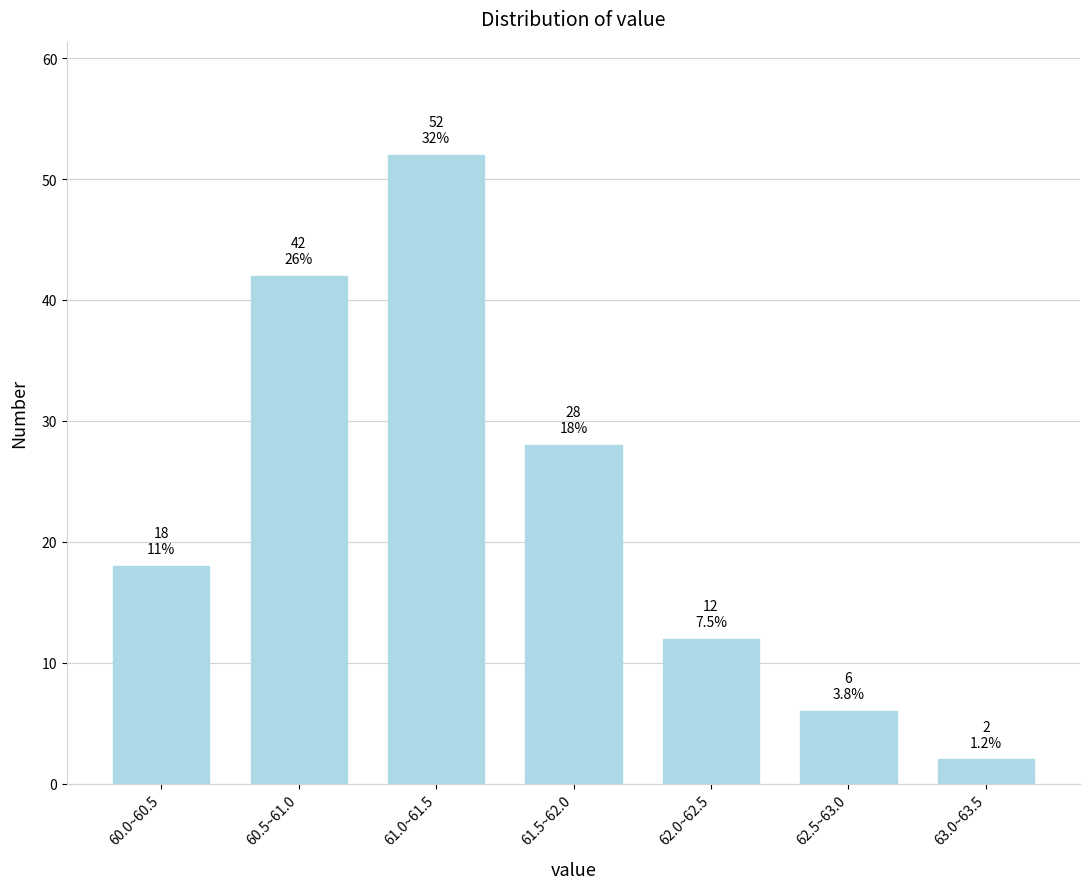

Reading left to right, what are all the values shown in this chart?

18	42	52	28	12	6	2